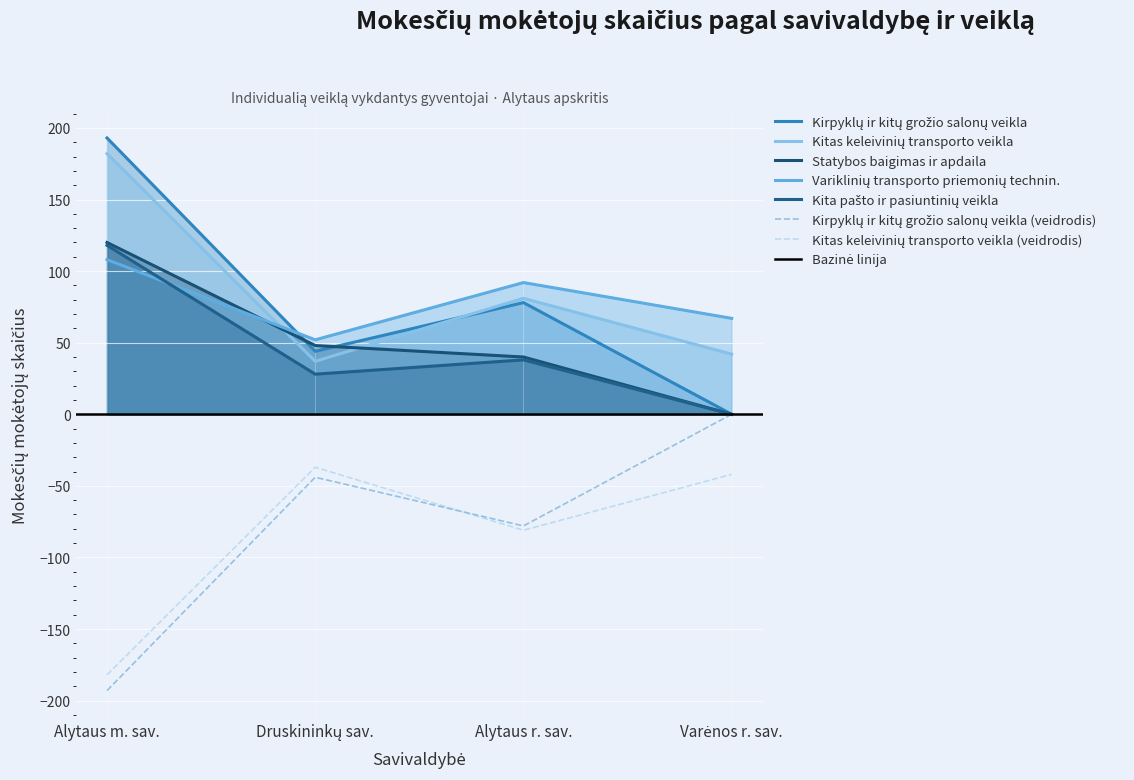

Is it true that Statybos baigimas ir apdaila equals 40 at Alytaus r. sav.?

True